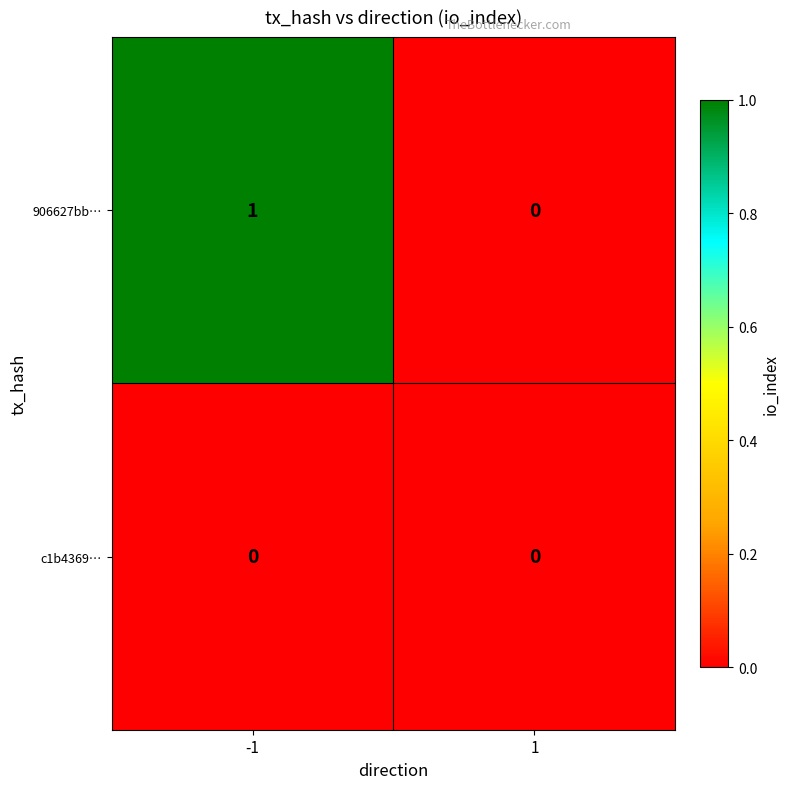

Reading left to right, extract all data points from this chart.

906627bb…: -1=1	1=0
c1b4369…: -1=0	1=0